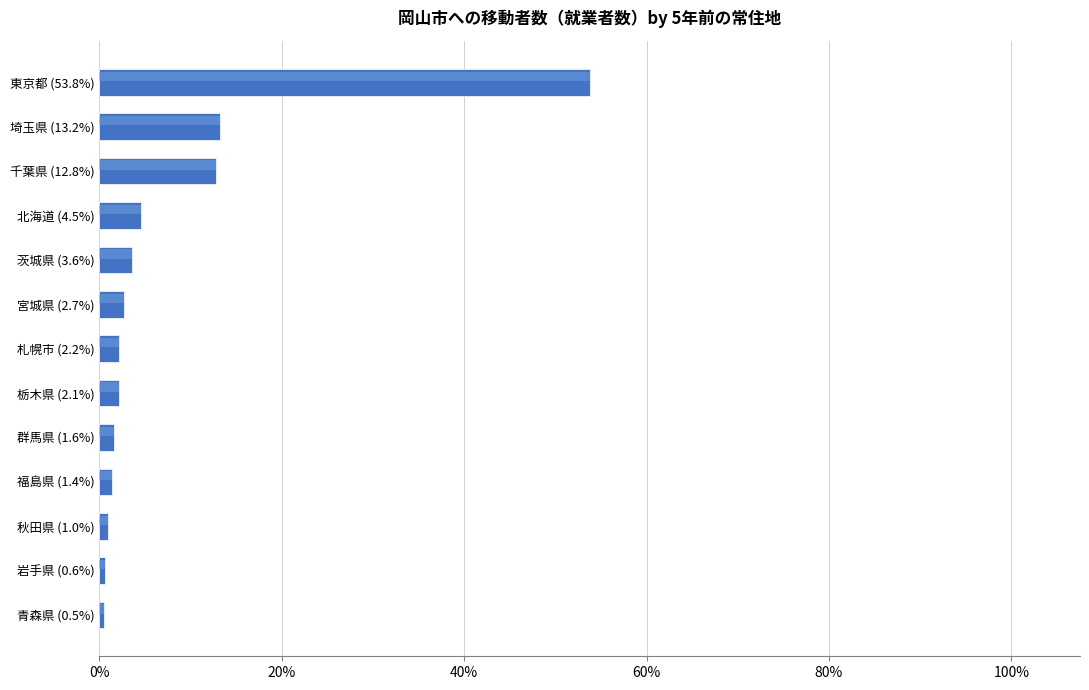

What is the difference between the second highest and minimum values?

12.7